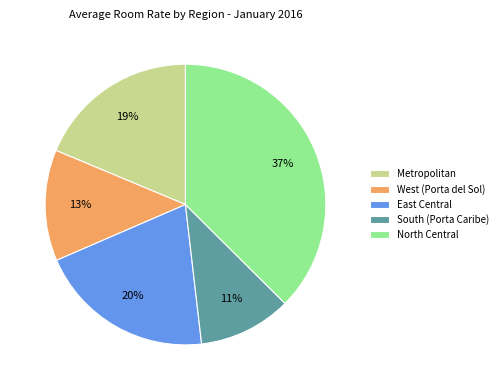

Count the number of slices in the pie.

5